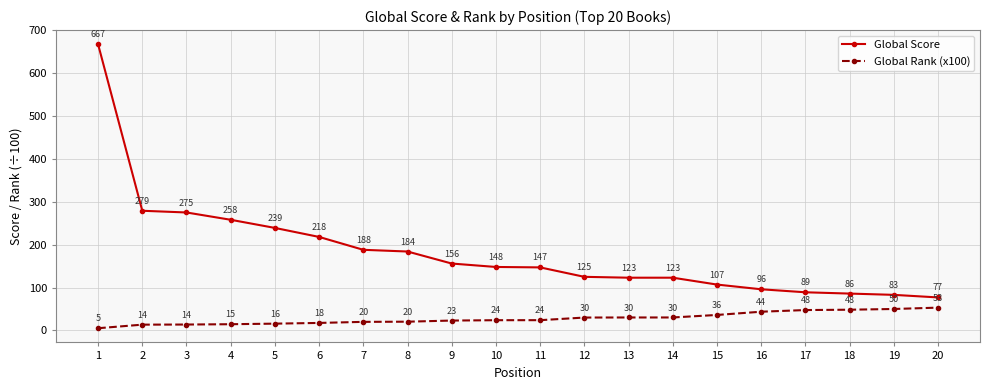

Which series has the widest spread of values?

Global Score